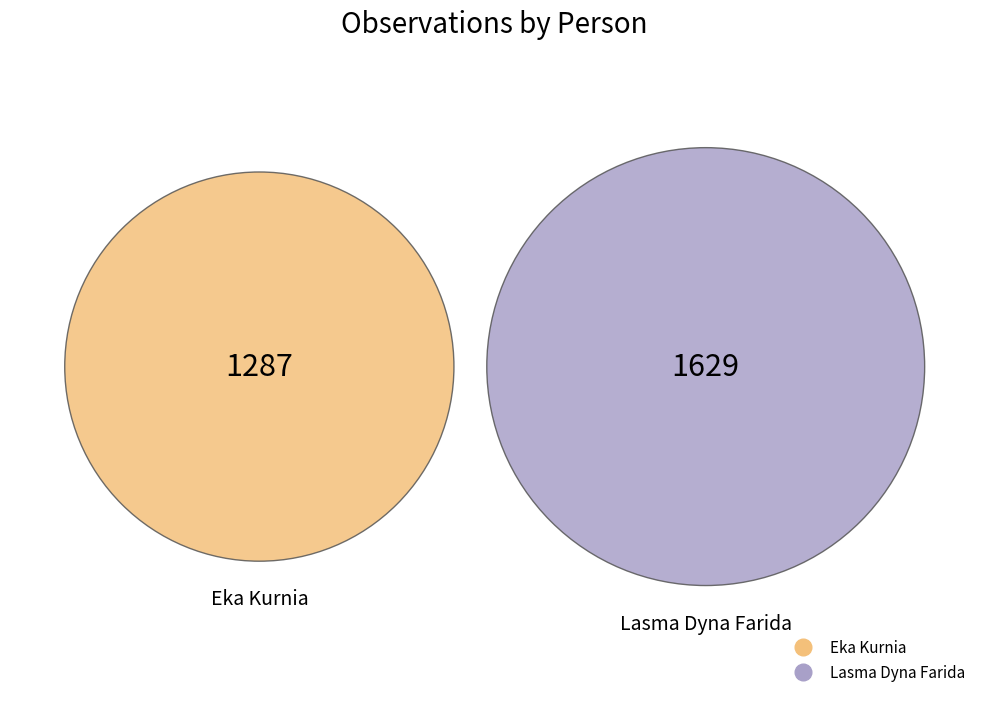

To the nearest percent, what portion does Eka Kurnia represent?

44%